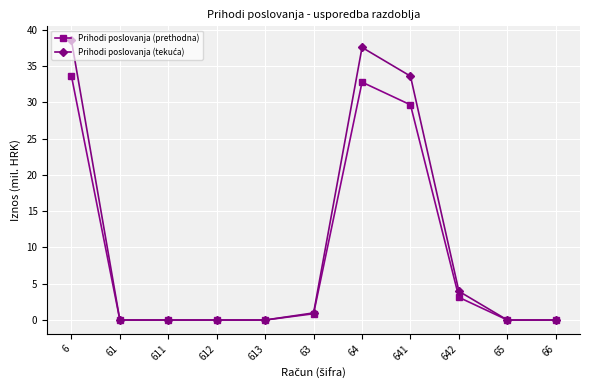

What is the spread (max minus min) of values at 642?

0.8